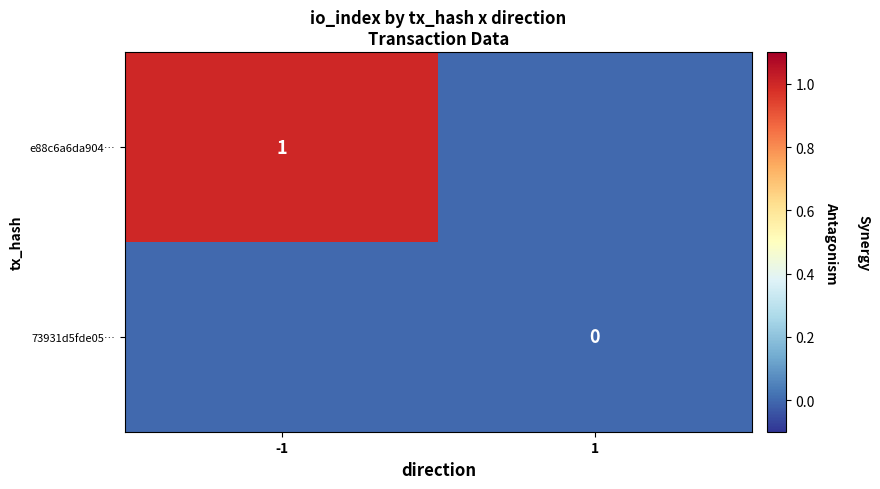

Is it true that e88c6a6da904… equals 1 at -1?

True